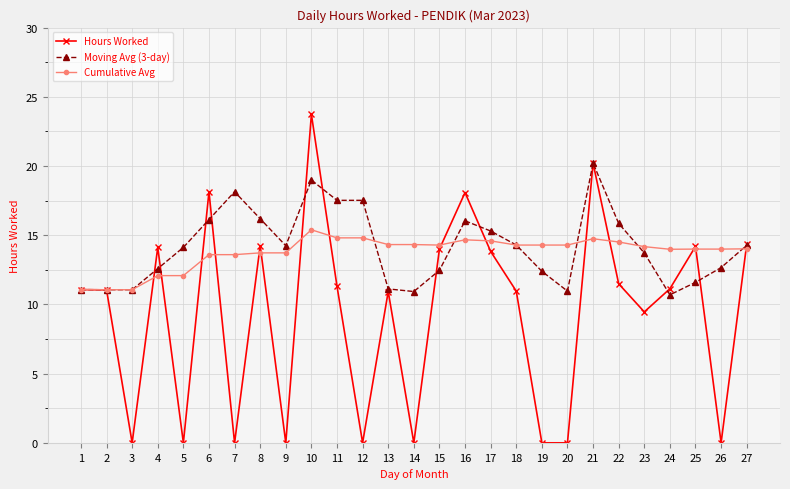

True or false: Moving Avg (3-day) has more than 0 points higher than both neighbors.

True